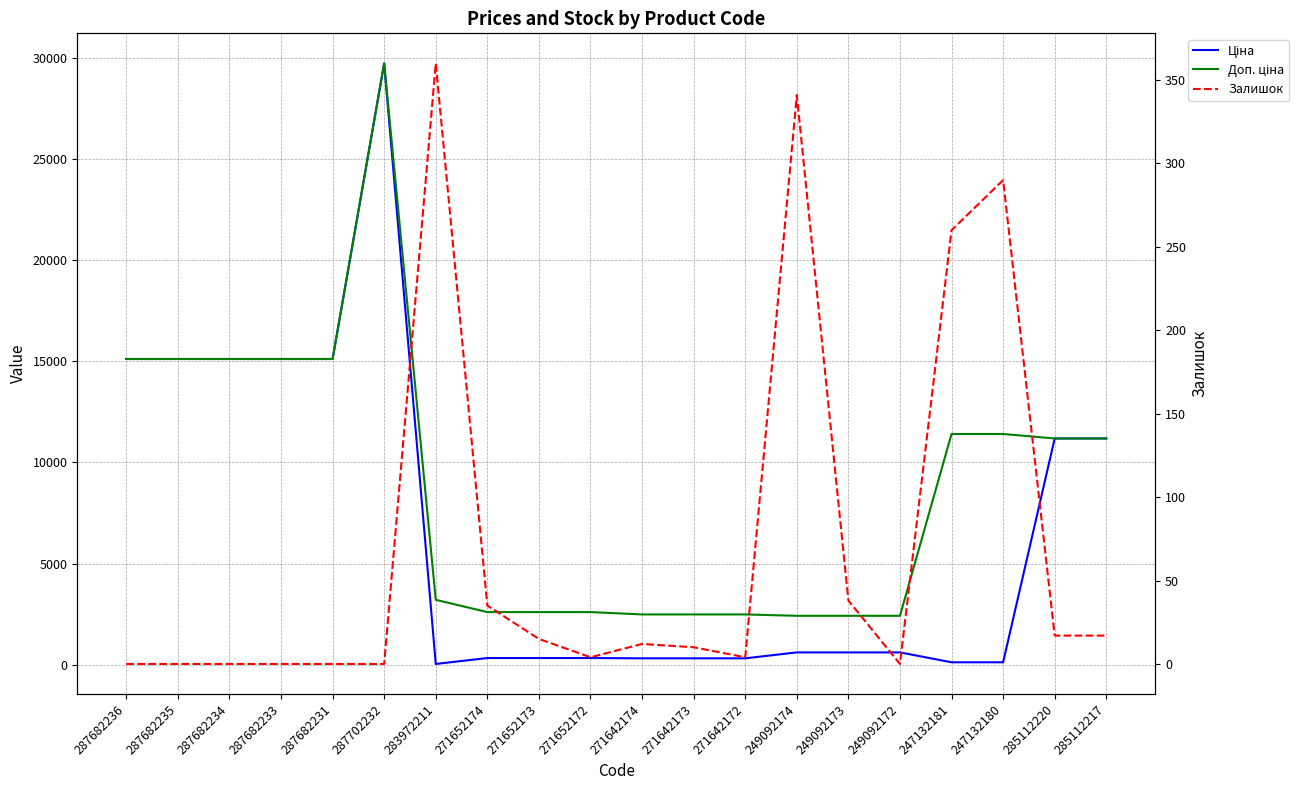

True or false: Залишок has a value of -185.7 at 287702232.

False